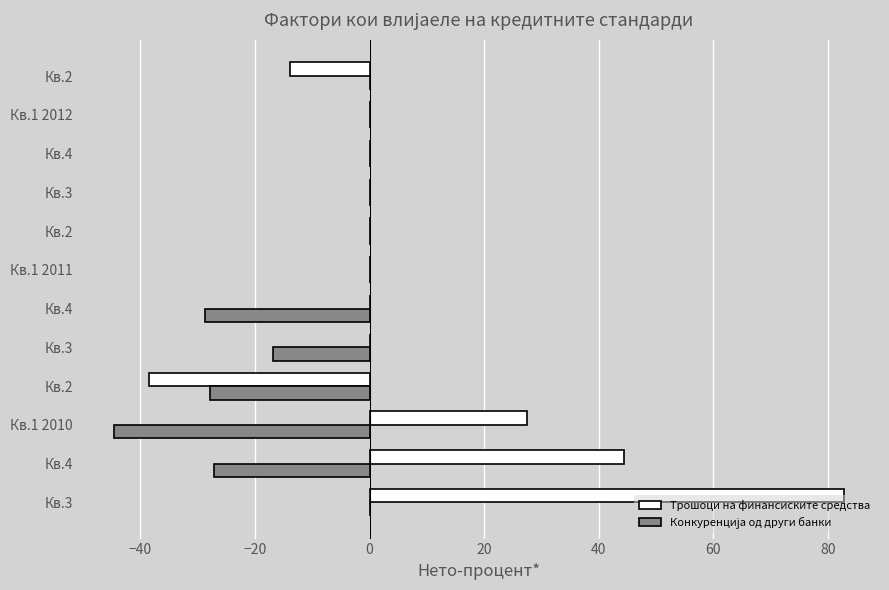

How many data points does each series have?

12